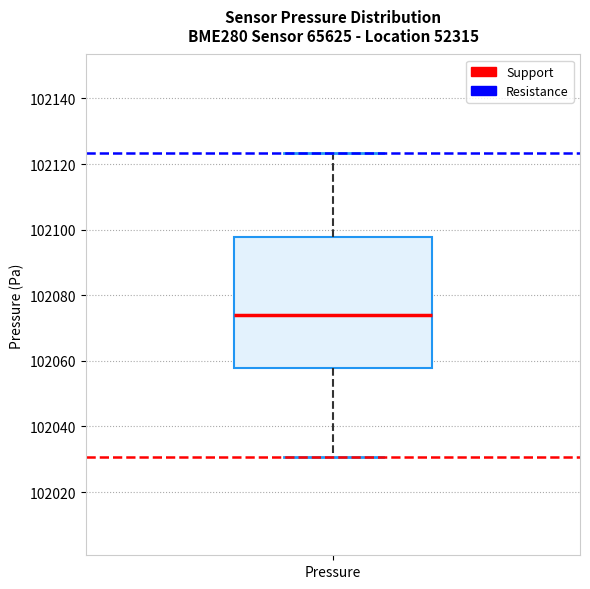

Transcribe this box plot: give where the median line is, the range the box spans, and where the two whiskers end, as read against the y-axis. The values are not printed on the chart, so give them approximately, as read against the axis.

median 102074, box 102058 to 102098, whiskers 102030 to 102124